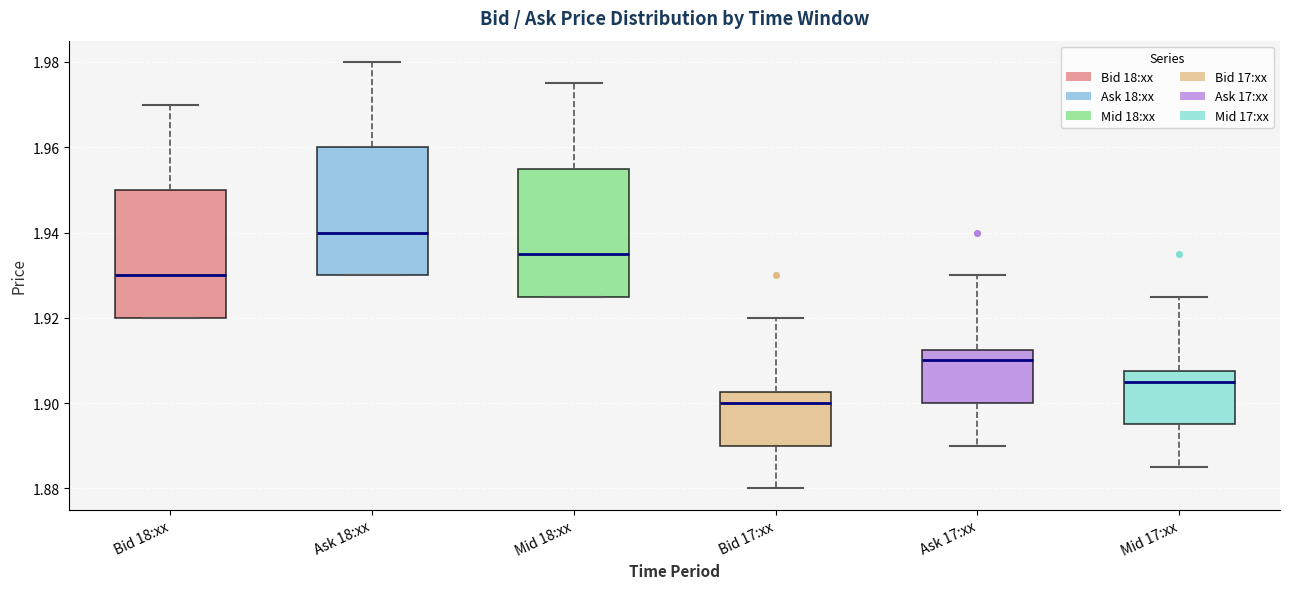

Where does the upper whisker of the box for Bid 18:xx end on the y-axis? The values are not printed on the chart, so give them approximately, as read against the axis.

1.970